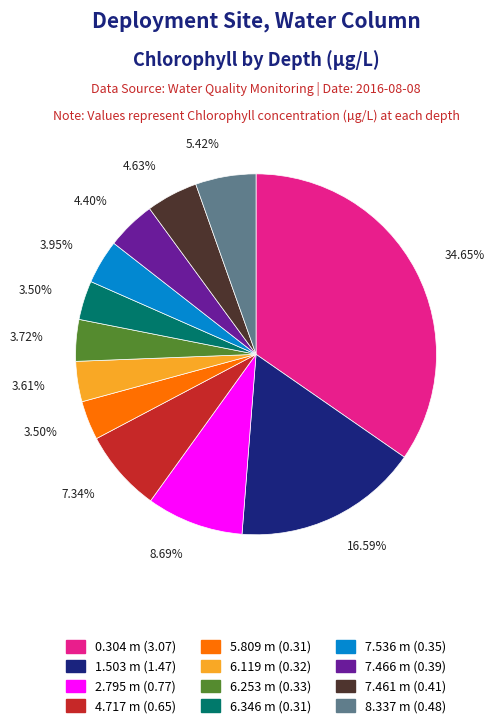

Which has a higher value, 2.795 m or 8.337 m?

2.795 m